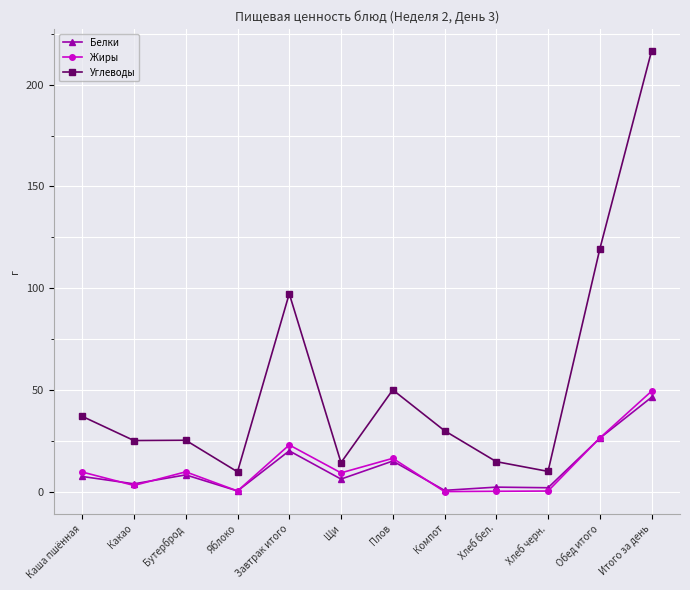

True or false: Жиры and Углеводы intersect in this chart.

False